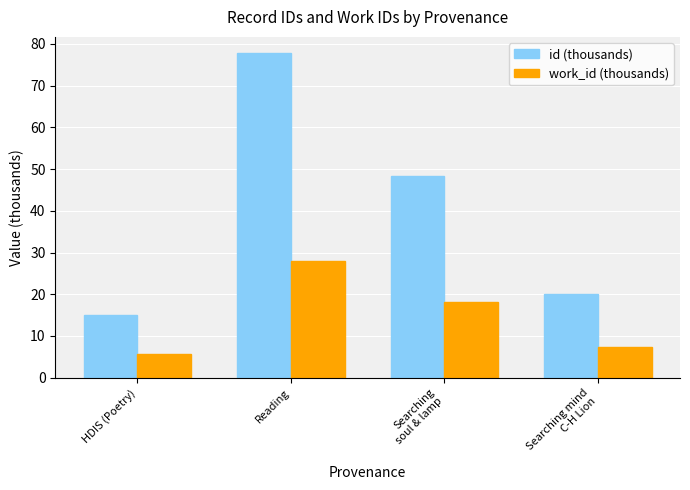

At which label does id (thousands) reach its peak?

Reading